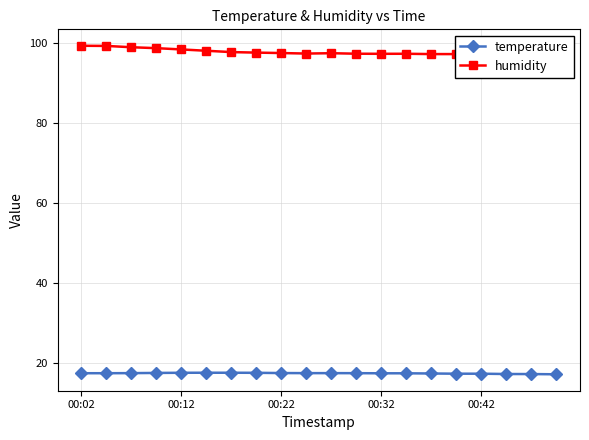

At how many categories does at least one series exceed 85?

20